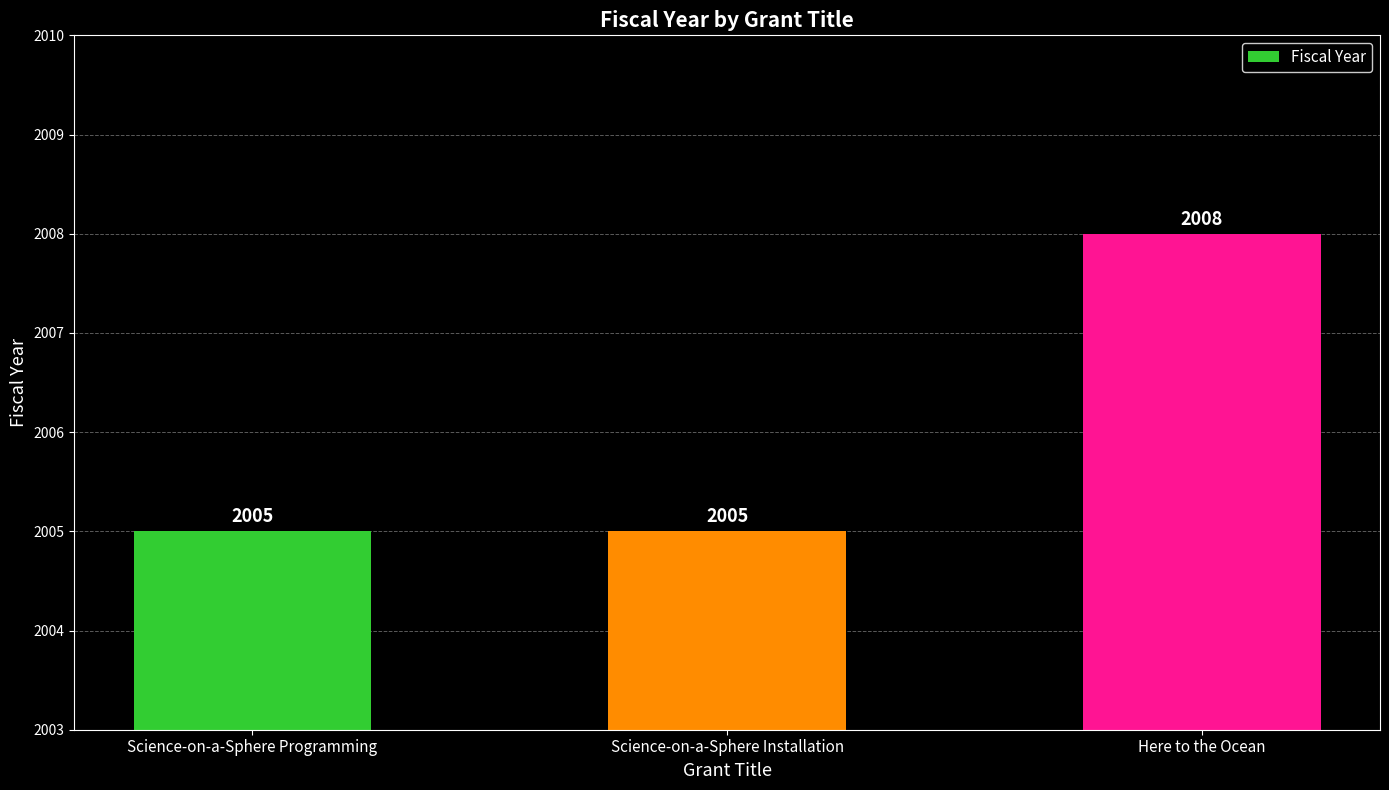

How many values exceed 2005?

1